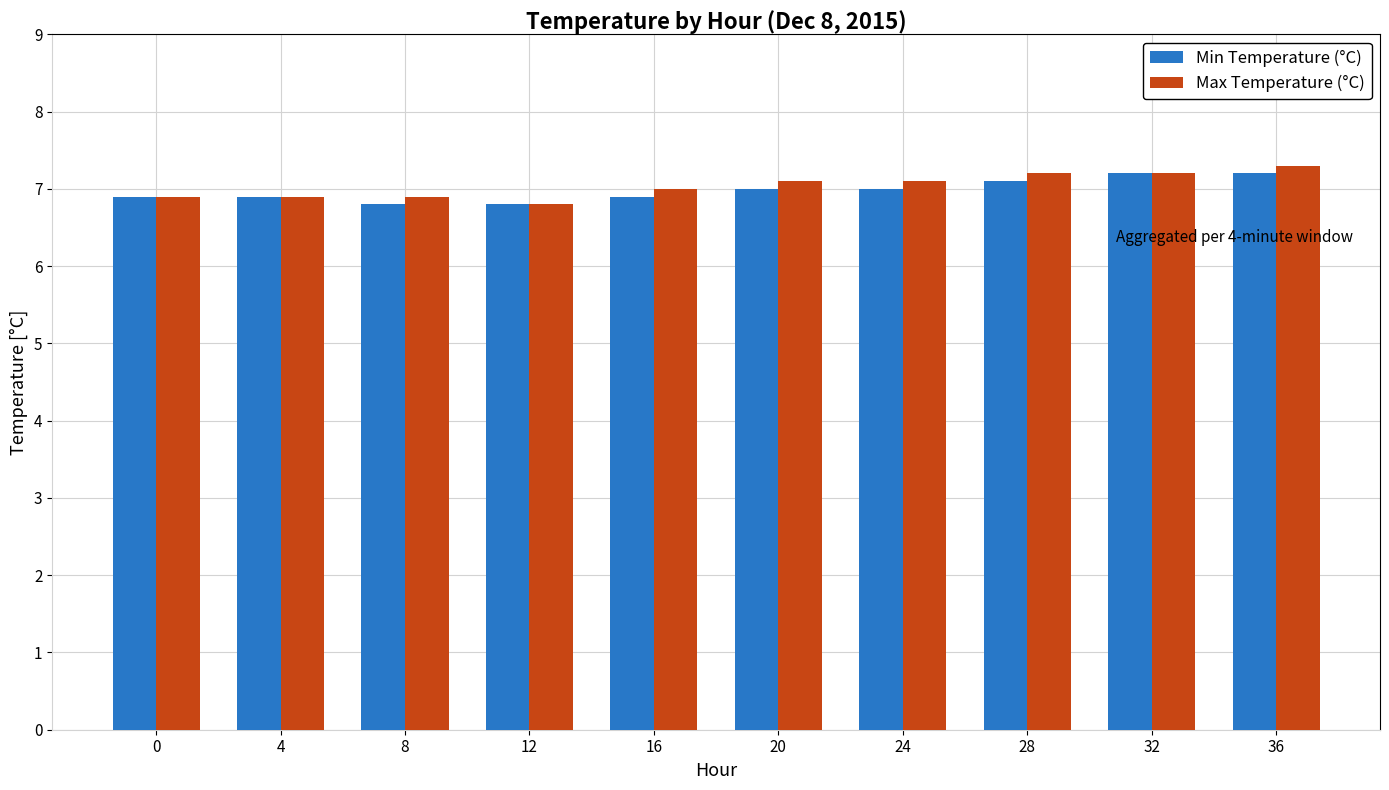

What is the difference between the Max Temperature (°C) values at 28 and 20?

0.1